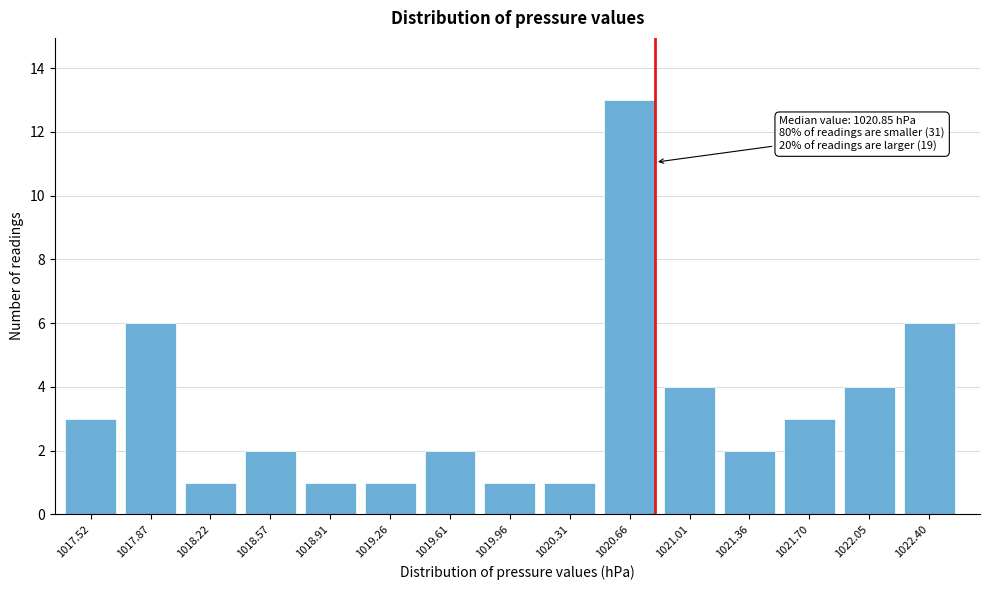

Reading right to left, what are all the values shown in this chart?

6	4	3	2	4	13	1	1	2	1	1	2	1	6	3